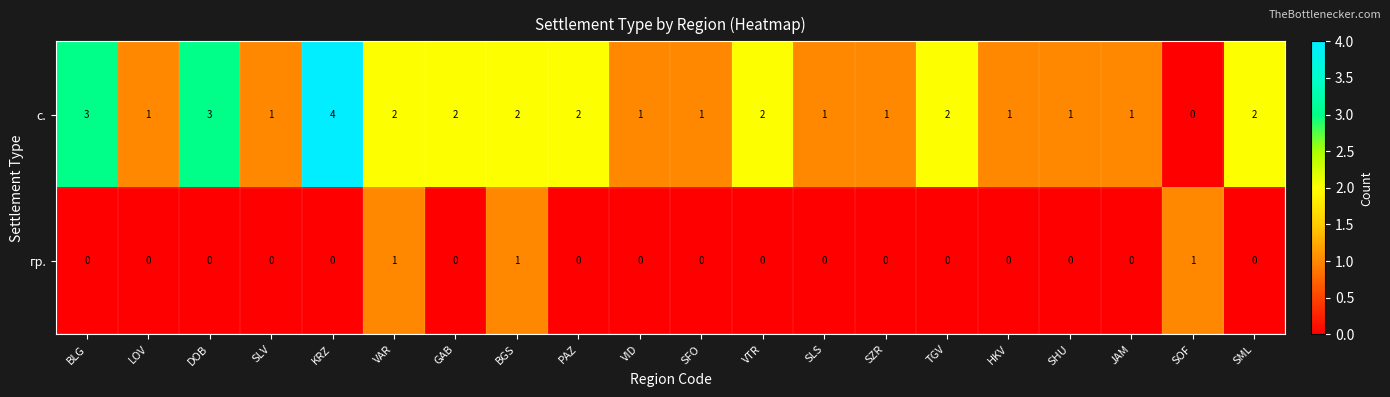

Which series has the widest spread of values?

с.